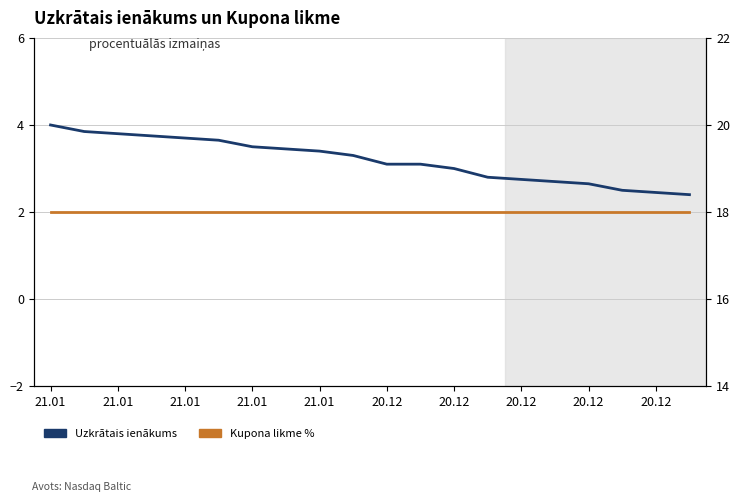

At 21.01, list the series in order from largest to smallest.

Kupona likme %, Uzkrātais ienākums